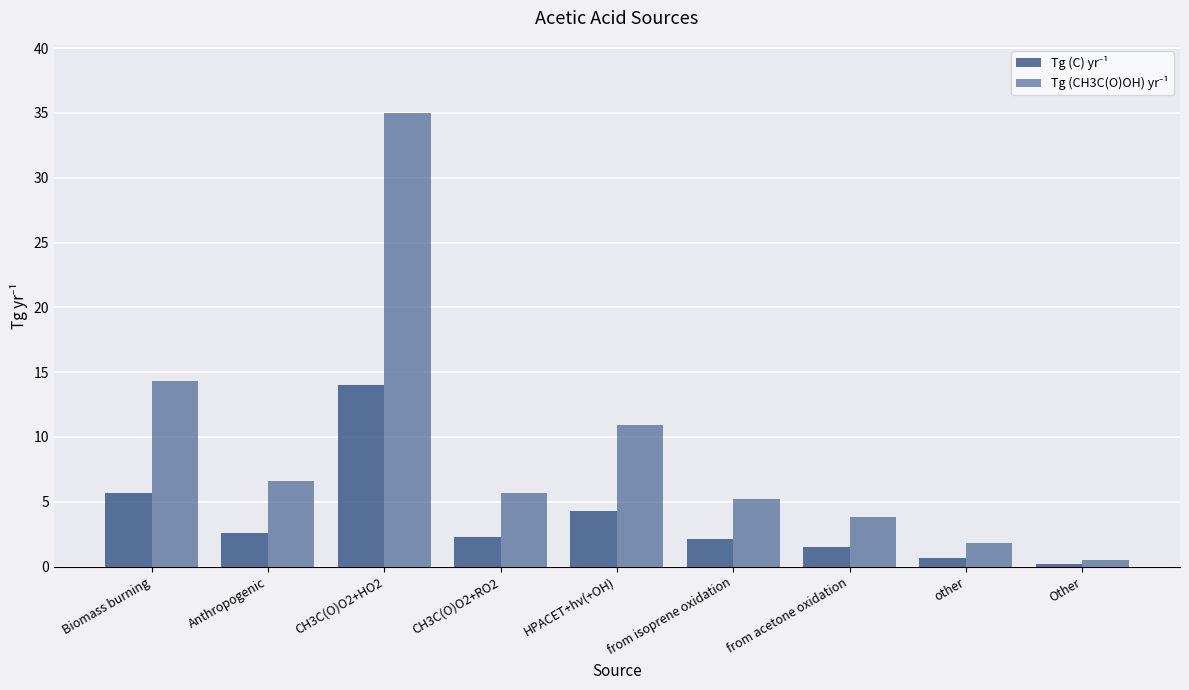

What is the sum of the Tg (CH3C(O)OH) yr⁻¹ values at CH3C(O)O2+HO2 and from acetone oxidation?

38.8